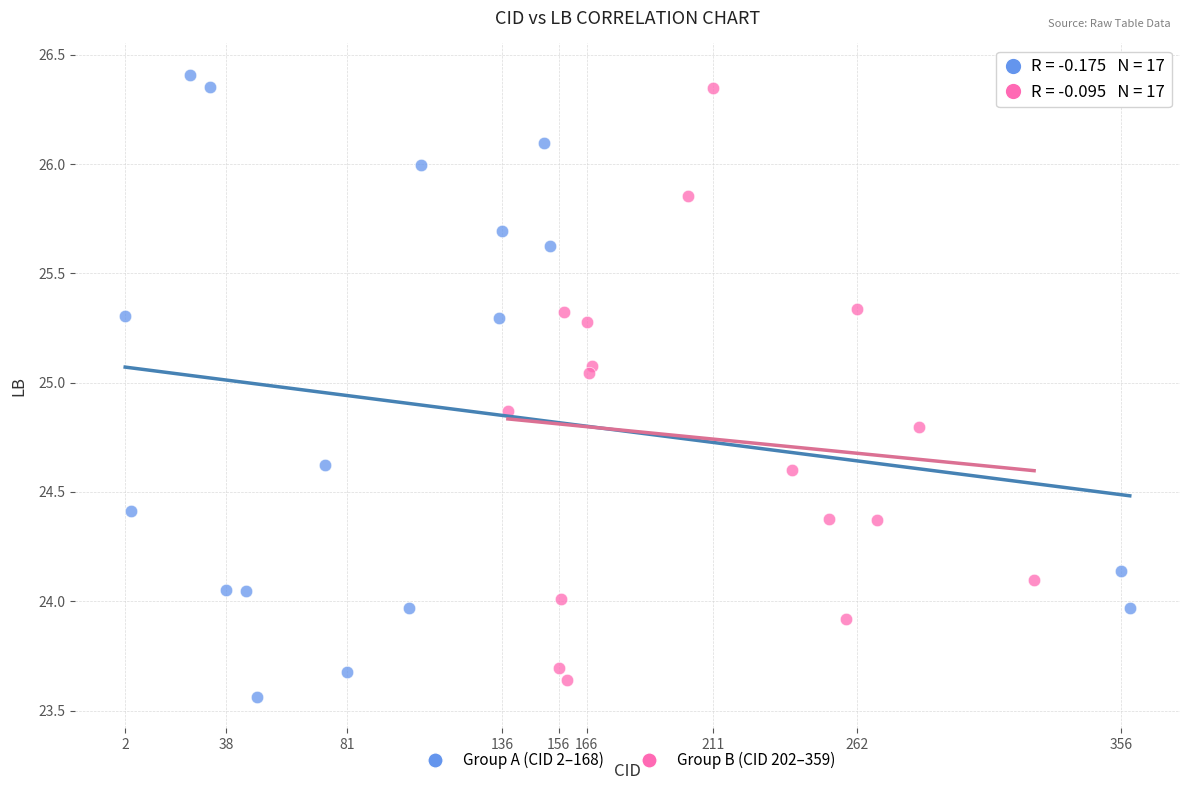

What are all the series names shown in the legend?

Group A (CID 2–168), Group B (CID 202–359)